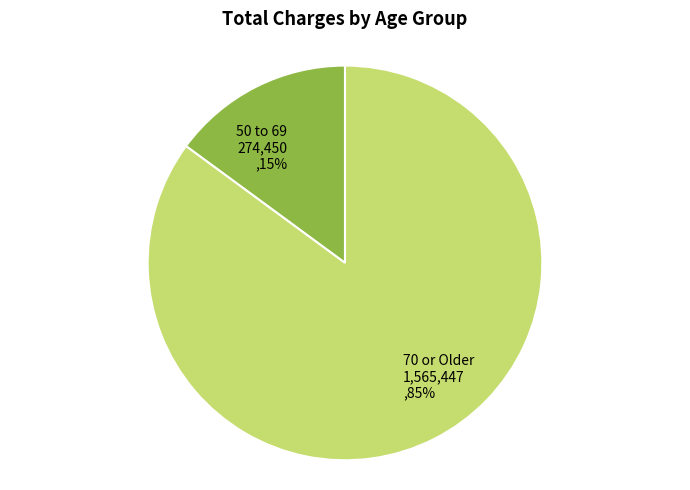

Is it true that 50 to 69 274,450 ,15% is 22% of the pie?

False